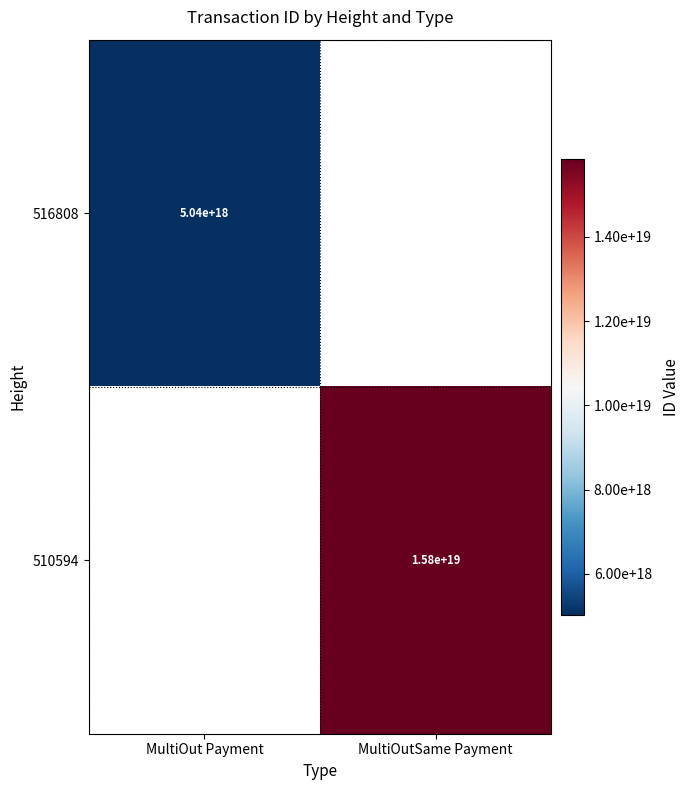

At how many categories does at least one series exceed 10850325124789174272?

1